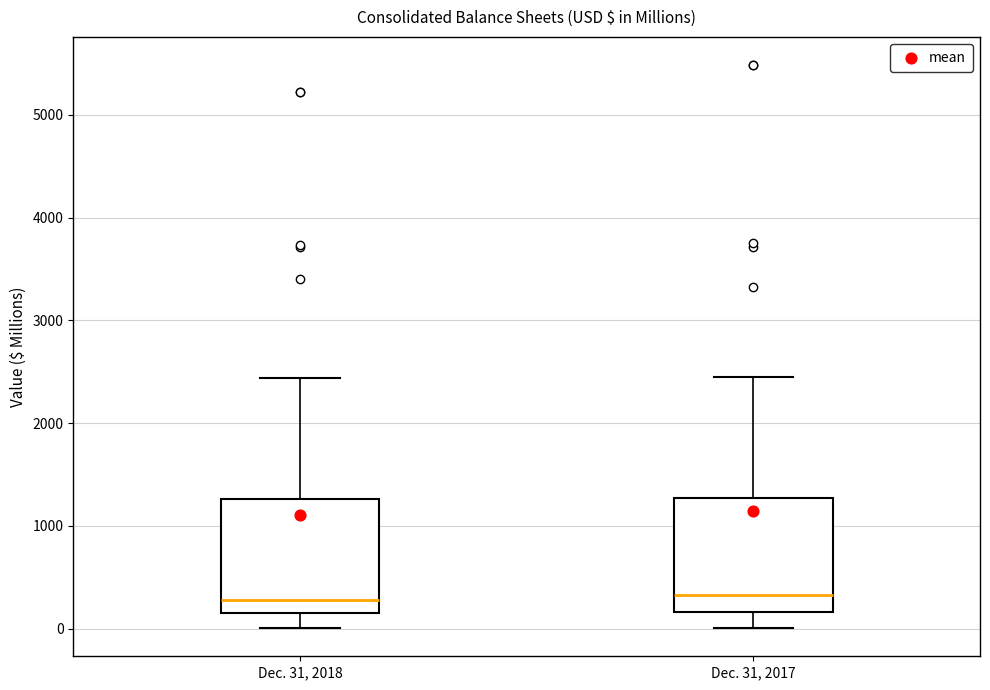

Where does the upper whisker of the box for Dec. 31, 2018 end on the y-axis? The values are not printed on the chart, so give them approximately, as read against the axis.

2400